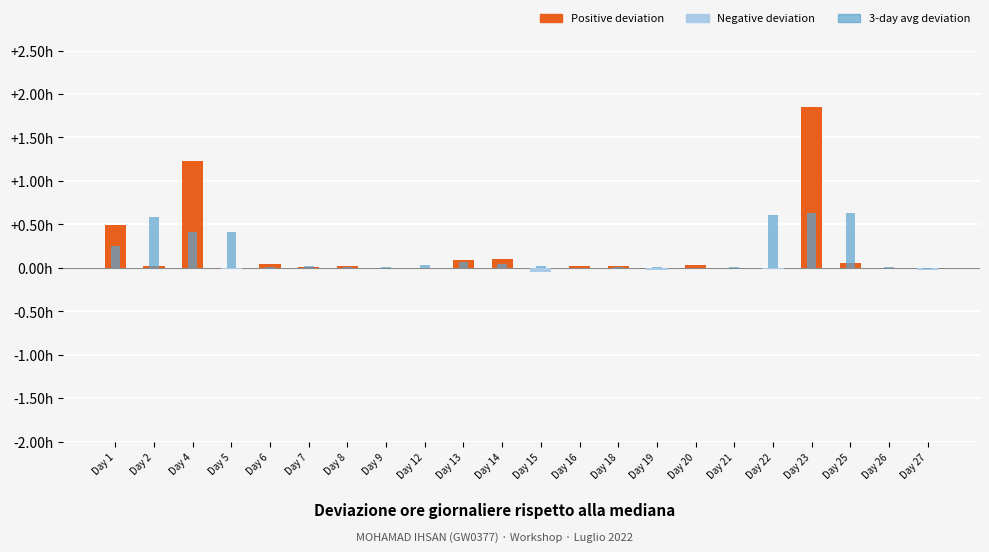

At which label does Low hours deviation first exceed 0?

Day 1